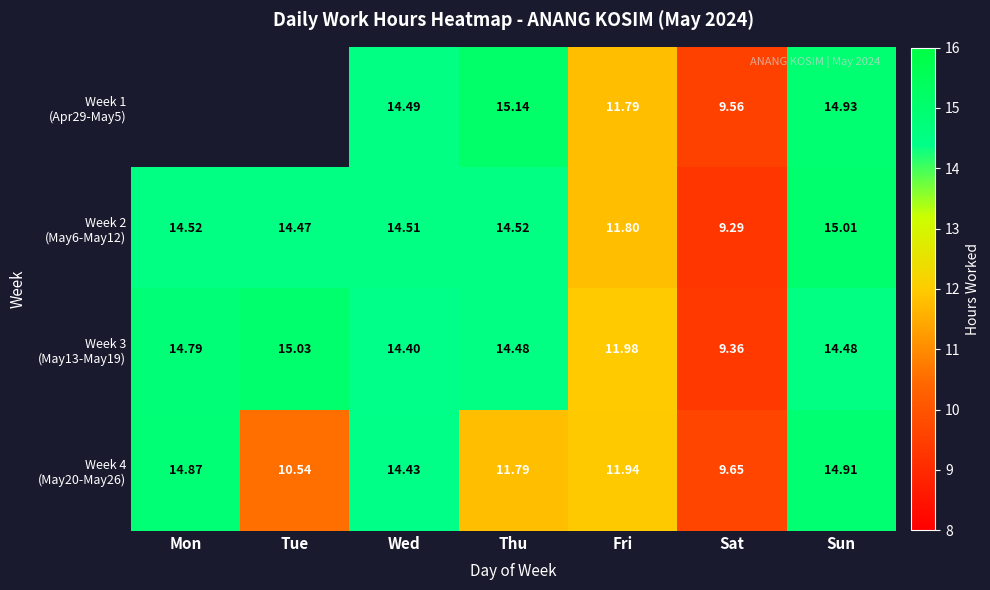

The Week 3 (May13-May19) series shows 15.0 at Tue. True or false?

True